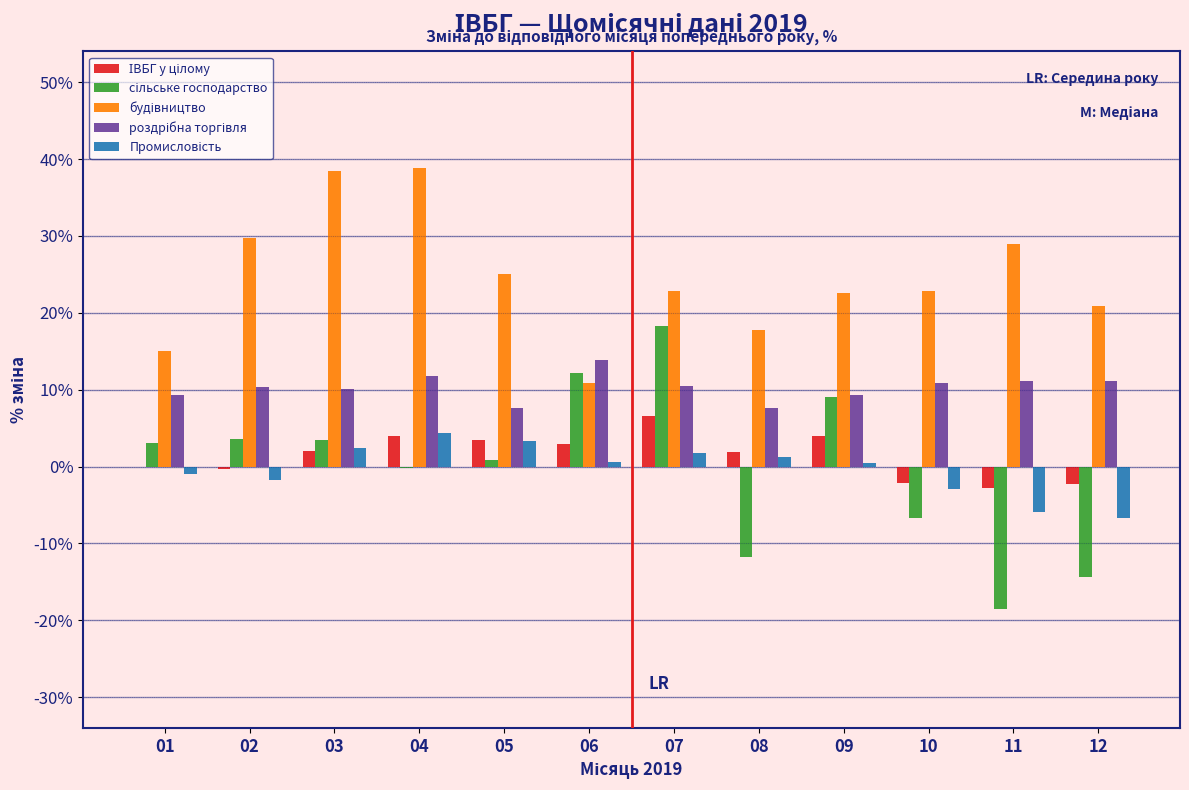

How many groups of bars are there?

12